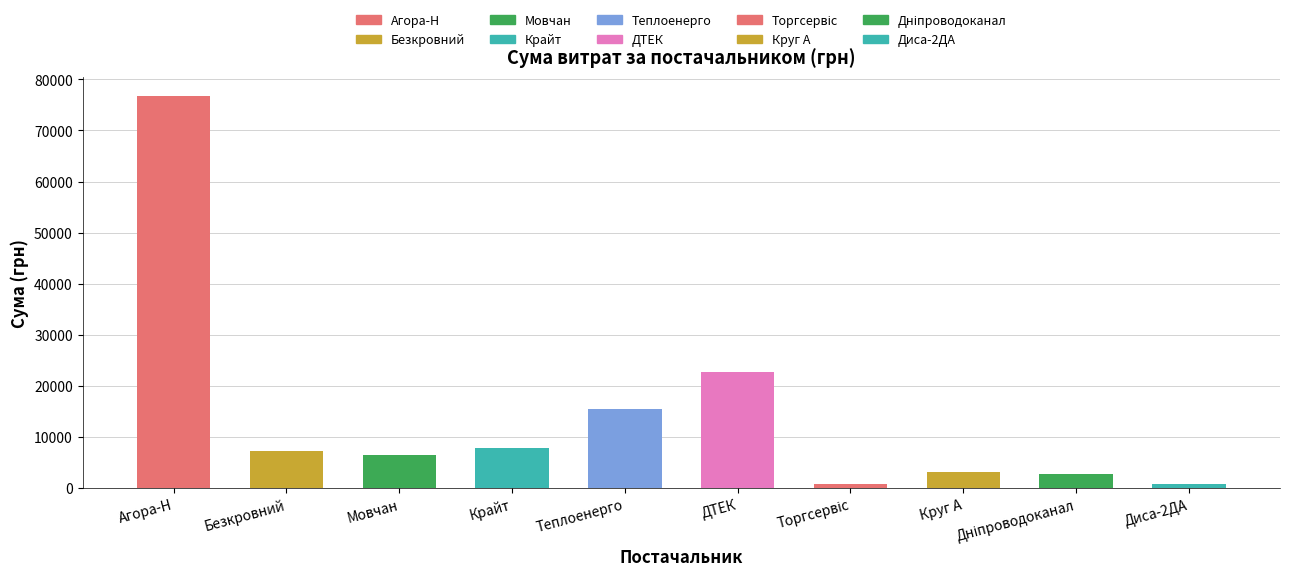

What is the change in value from Крайт to ДТЕК?

+14975.7